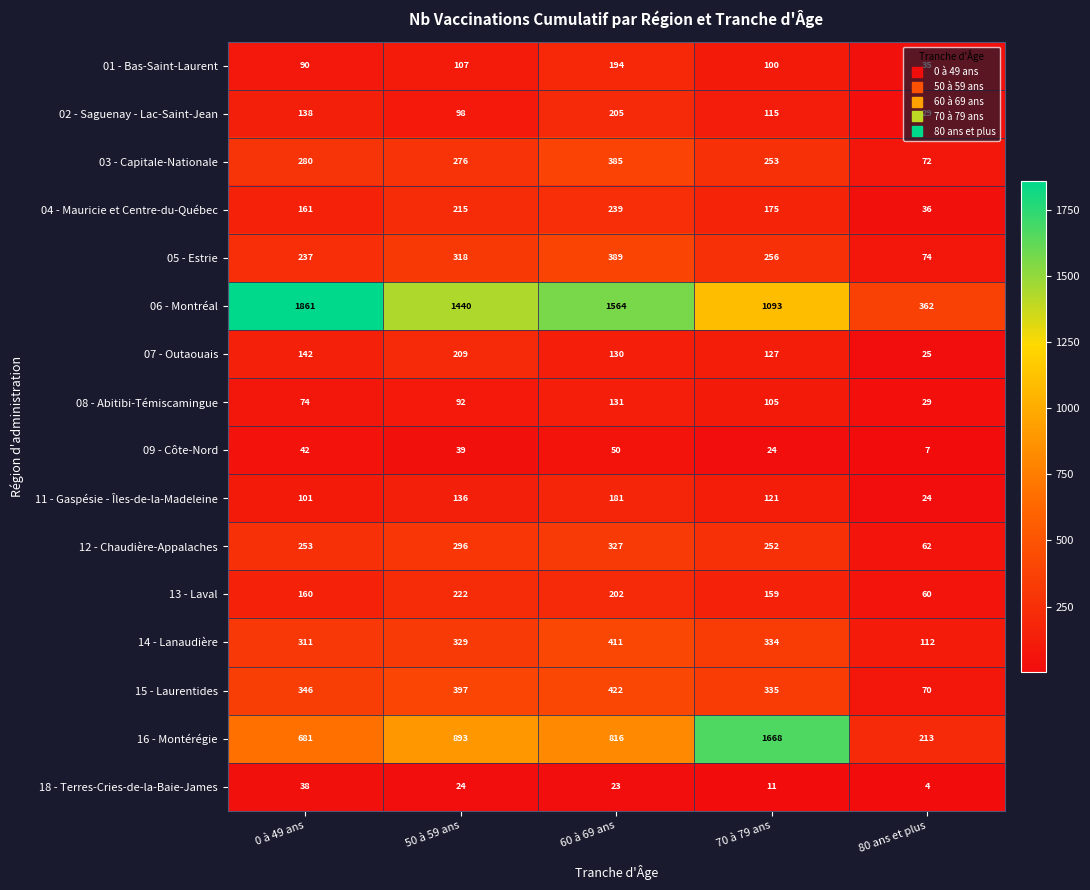

True or false: 12 - Chaudière-Appalaches has a value of 441 at 70 à 79 ans.

False